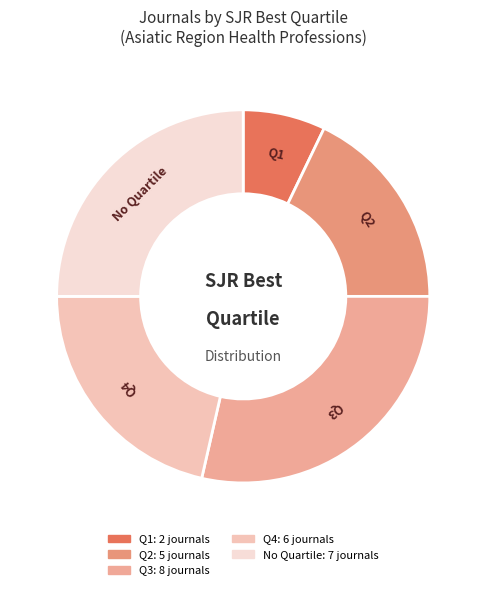

How many segments does this pie chart have?

5